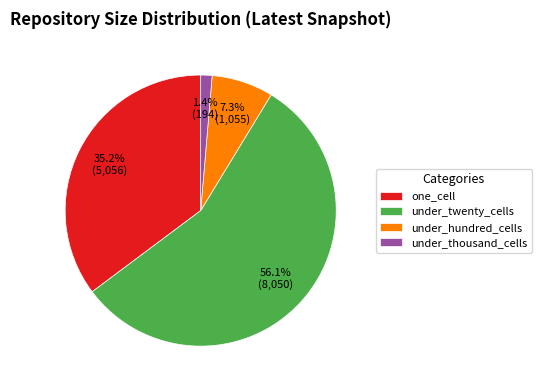

Rank the categories by value from highest to lowest.

under_twenty_cells, one_cell, under_hundred_cells, under_thousand_cells